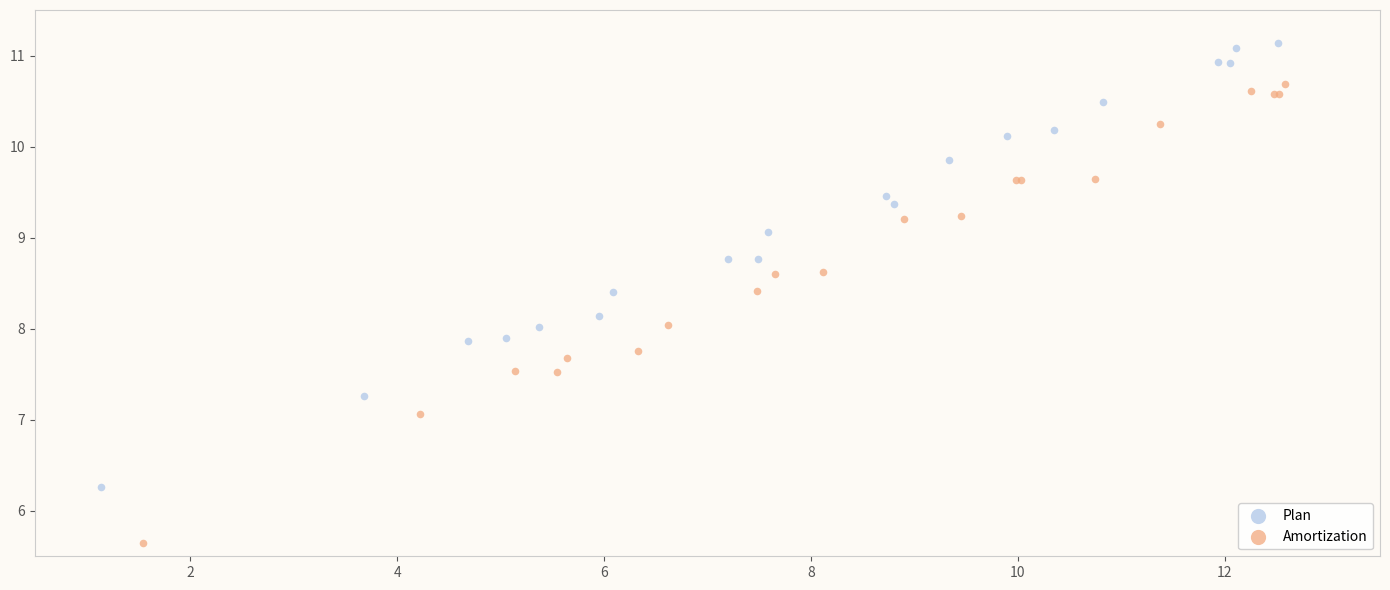

Which series has the largest Y range (max minus min)?

Amortization